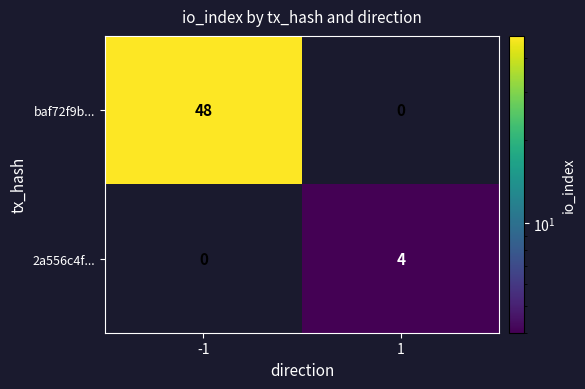

What value does the 2a556c4f... series have at 1?

4